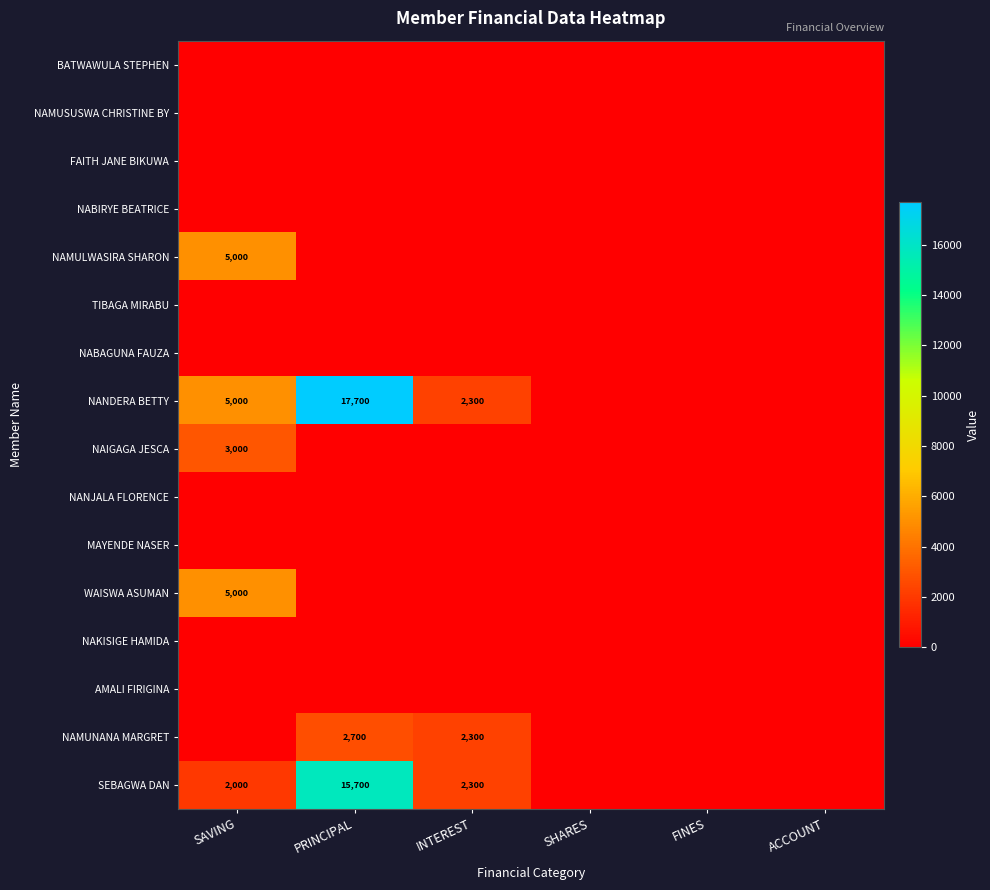

At which category does the chart reach its peak across all series?

PRINCIPAL